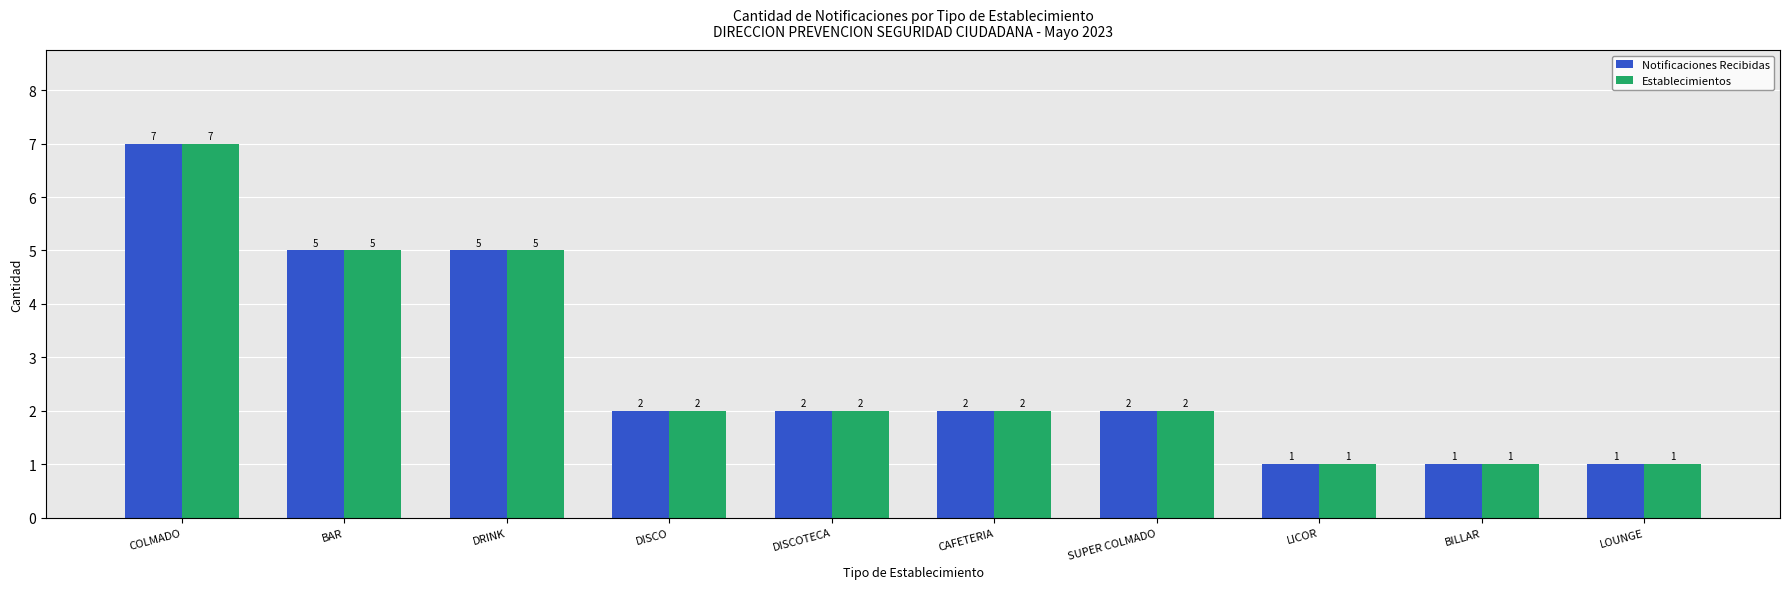

Which category has the highest value in the Notificaciones Recibidas series?

COLMADO